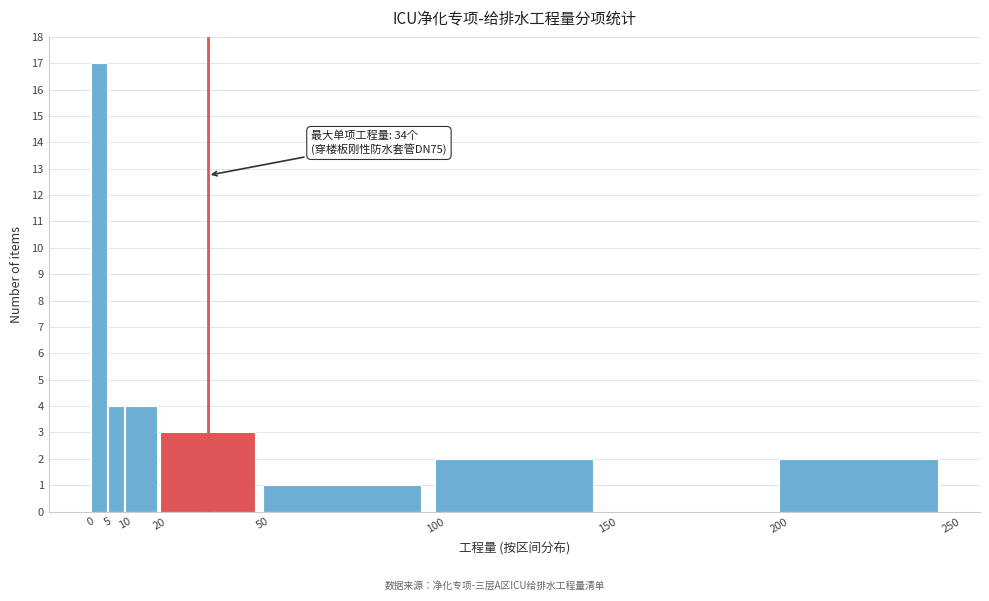

Which range on the x-axis has the tallest bar?

0 to 5